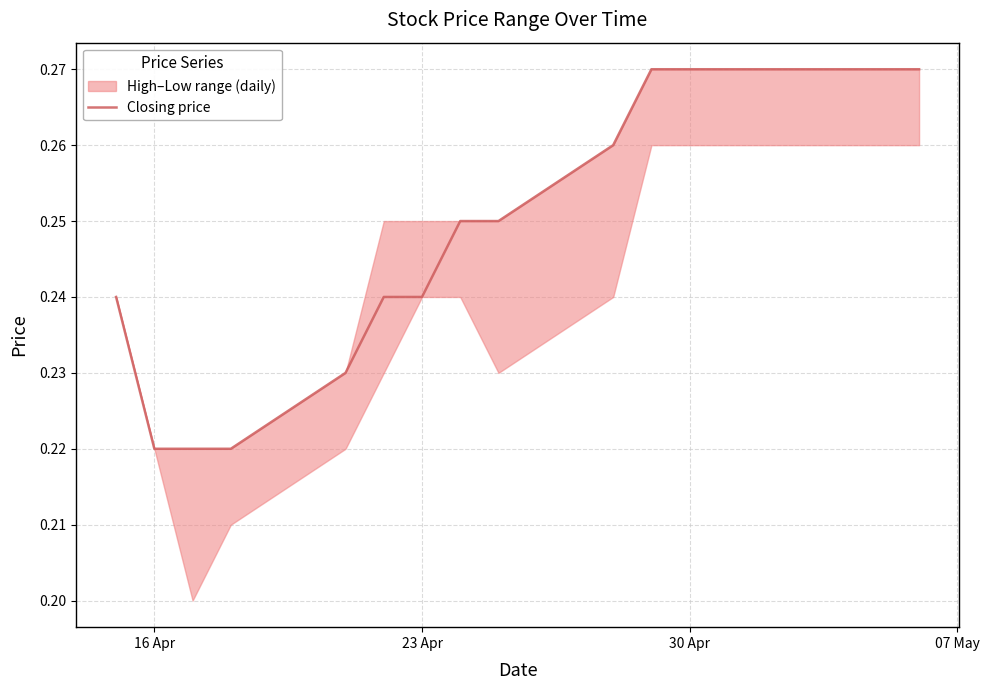

The value of Closing price at 16 Apr is 0.3. True or false?

False